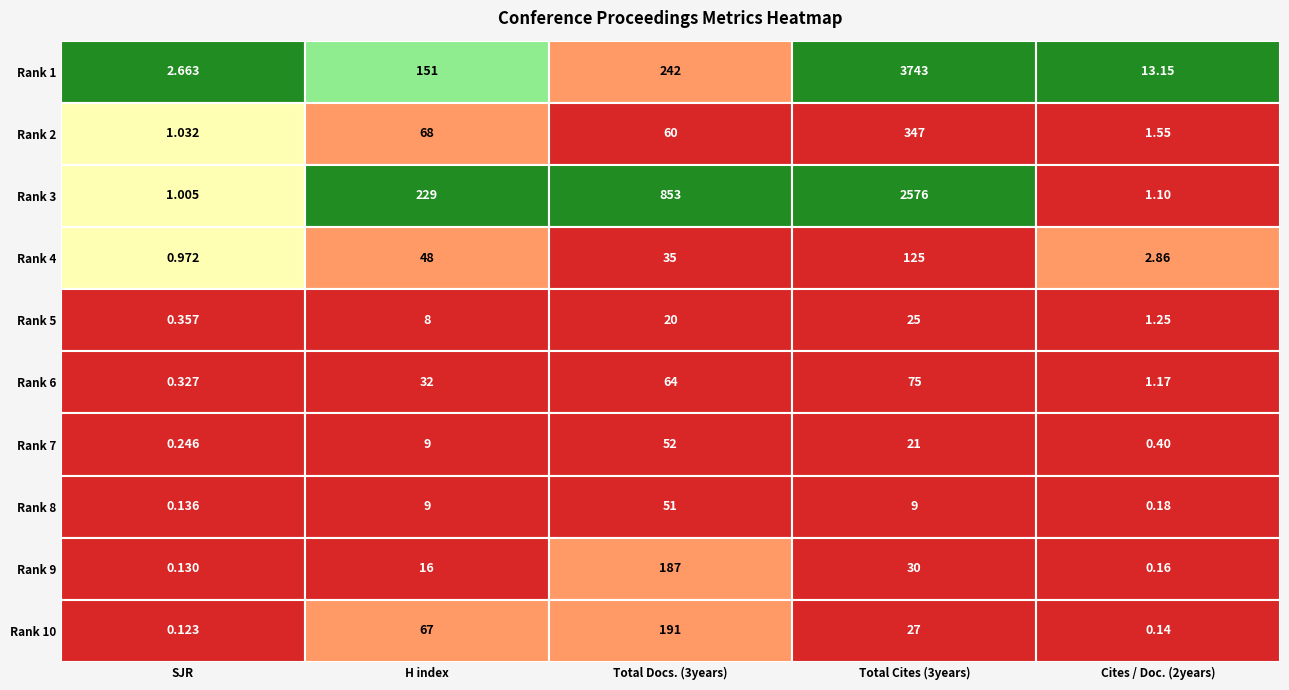

The value of SJR at Rank 6 is 0.2. True or false?

False